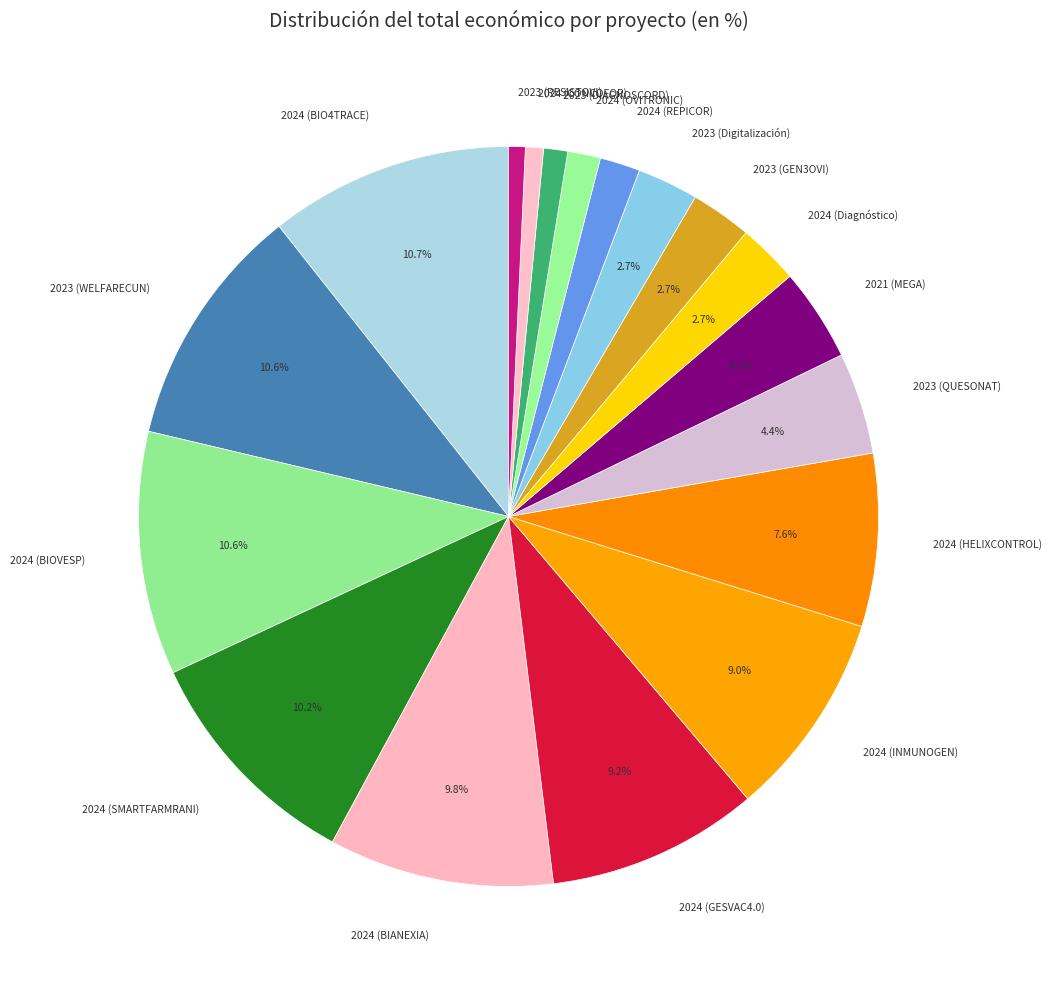

To the nearest percent, what portion does 2024 (SMARTFARMRANI) represent?

10%